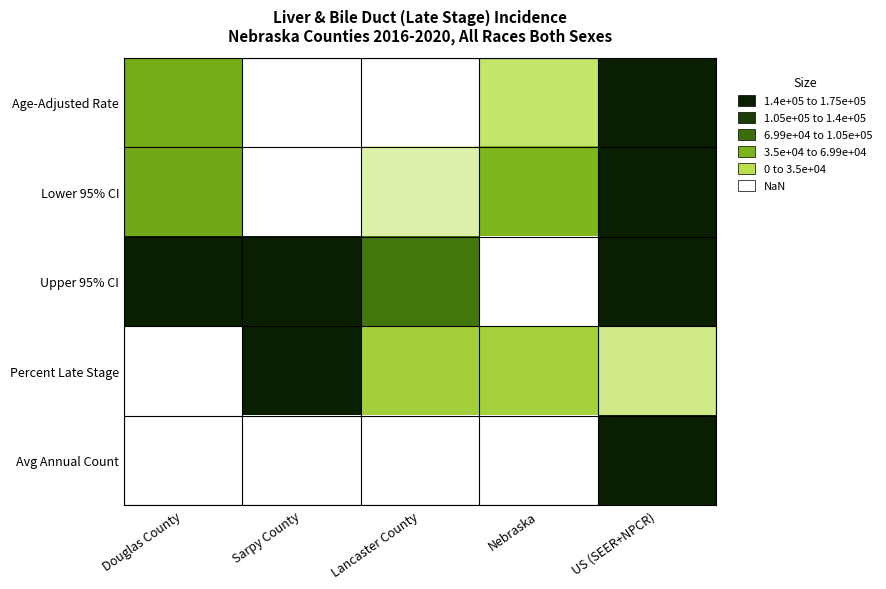

How many distinct data groups are displayed?

5